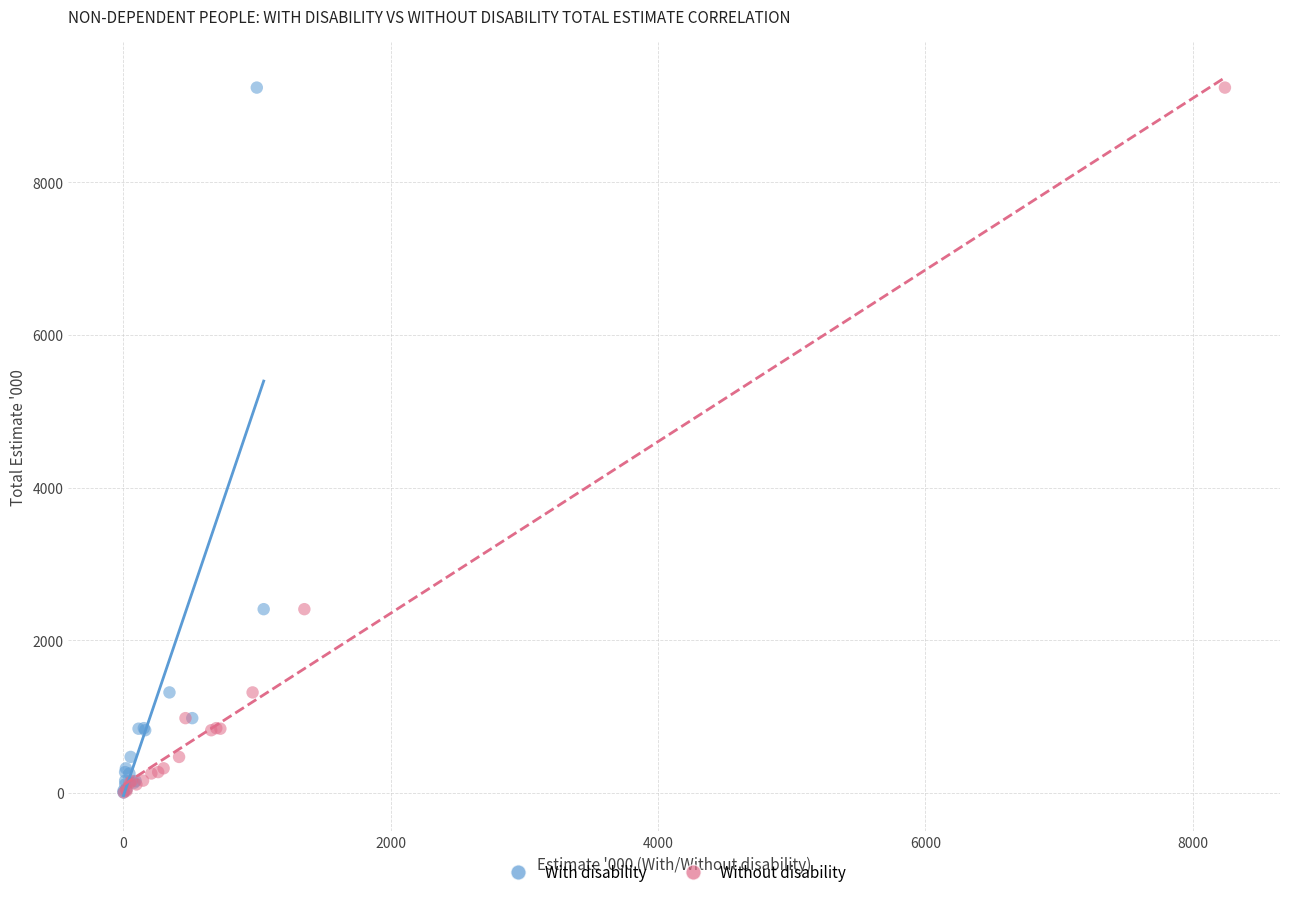

What are all the series names shown in the legend?

With disability, Without disability